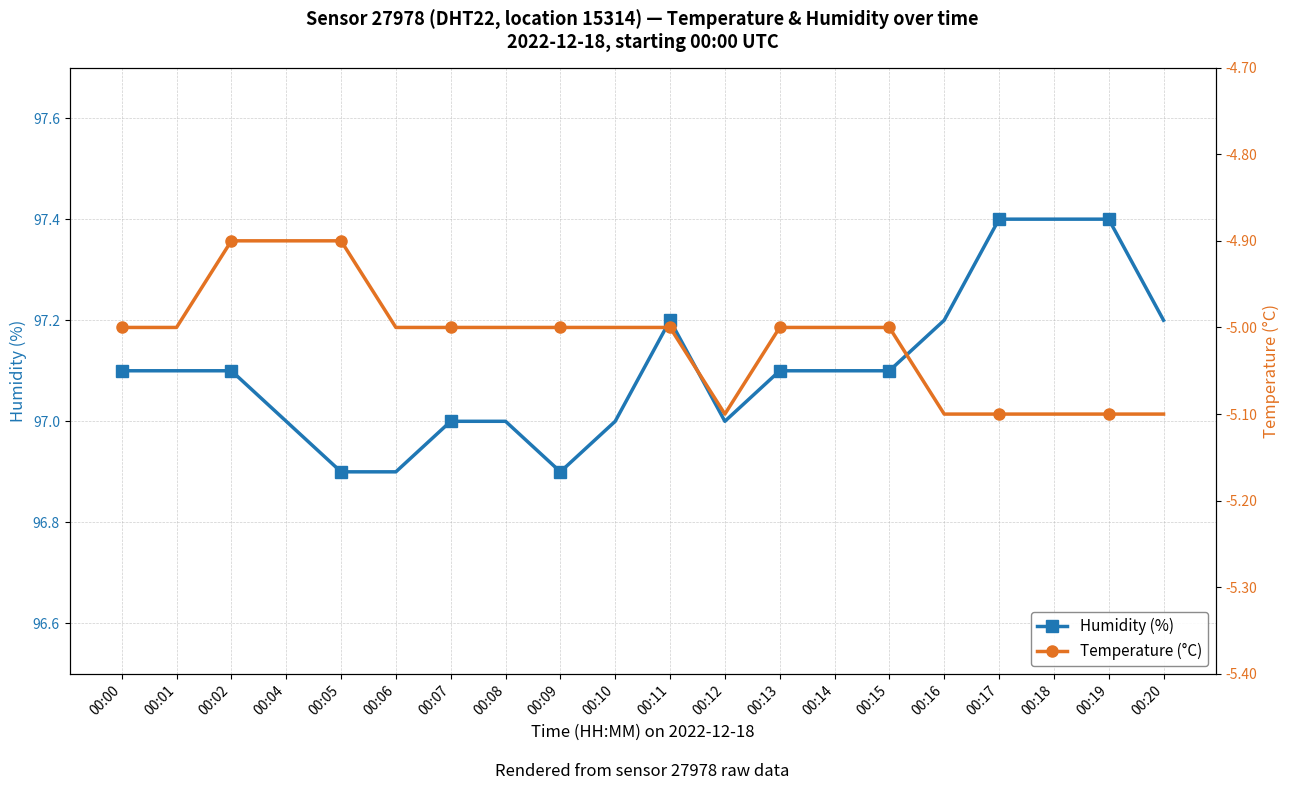

What is the minimum value shown in the chart?

-5.1